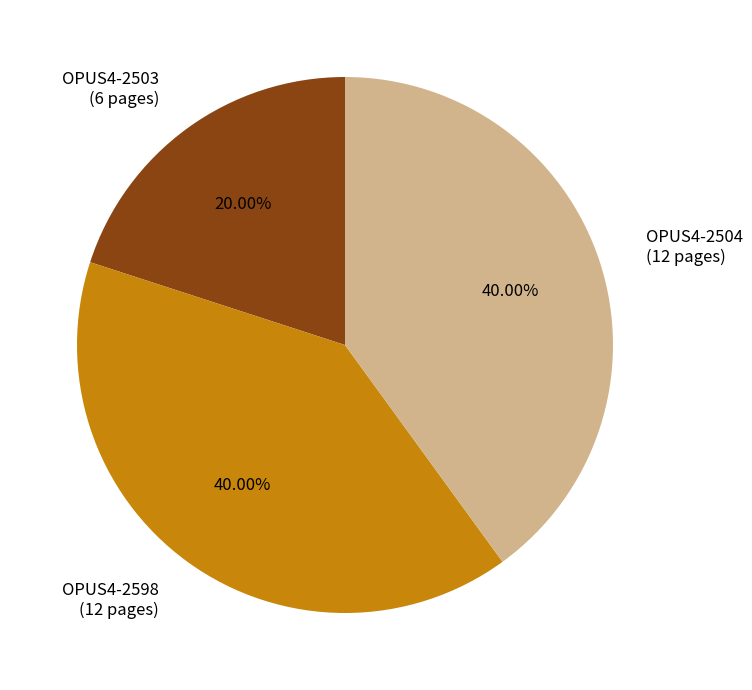

Is there any slice that represents more than half of the pie?

No